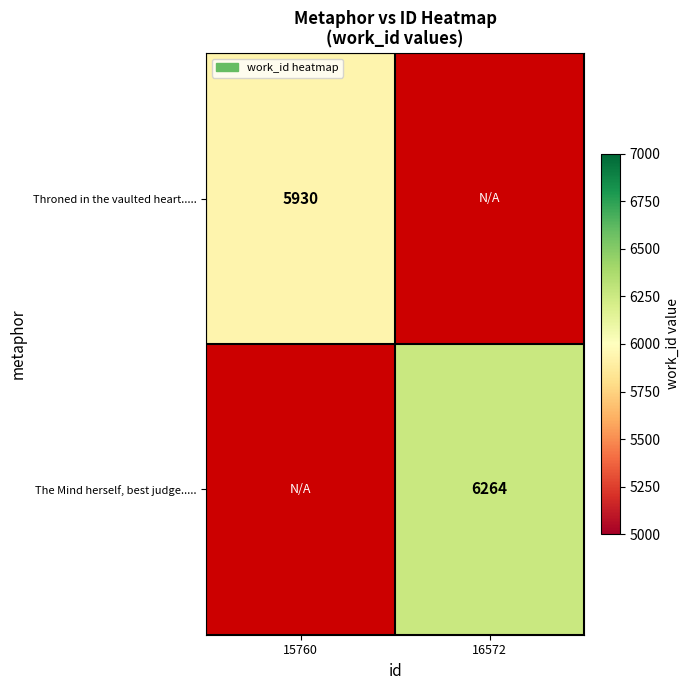

What is the greatest value displayed?

6264.0